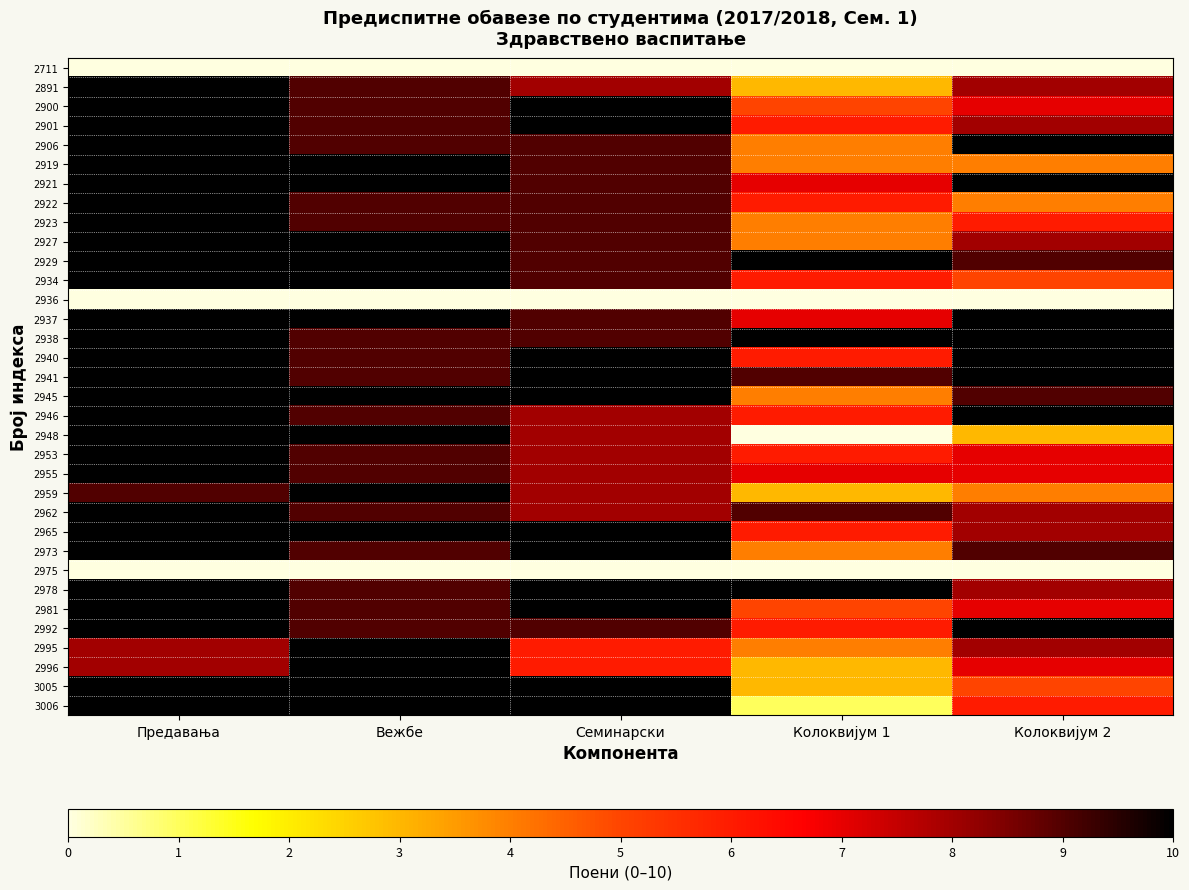

Rank the series at Вежбе from lowest to highest value.

2711, 2936, 2975, 2891, 2900, 2901, 2906, 2922, 2923, 2938, 2940, 2941, 2946, 2953, 2955, 2962, 2973, 2978, 2981, 2992, 2919, 2921, 2927, 2929, 2934, 2937, 2945, 2948, 2959, 2965, 2995, 2996, 3005, 3006